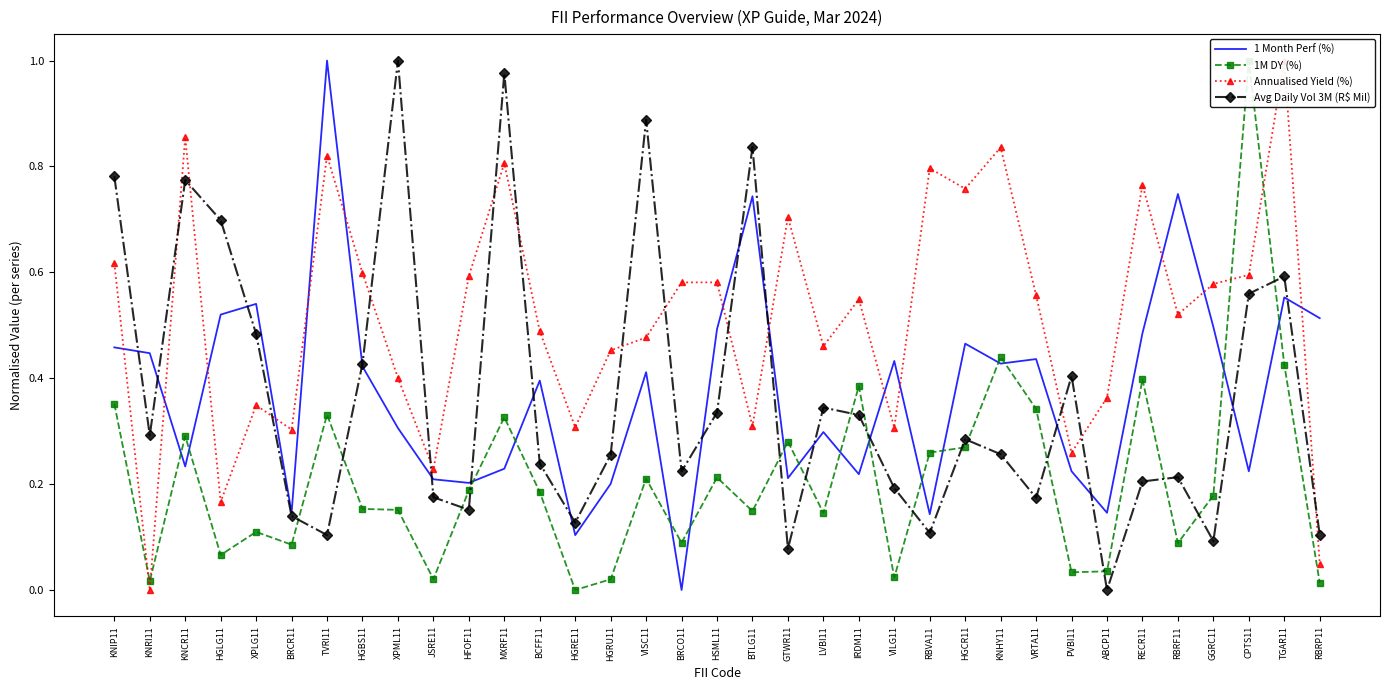

What is the average value of the Annualised Yield (%) series?

0.5